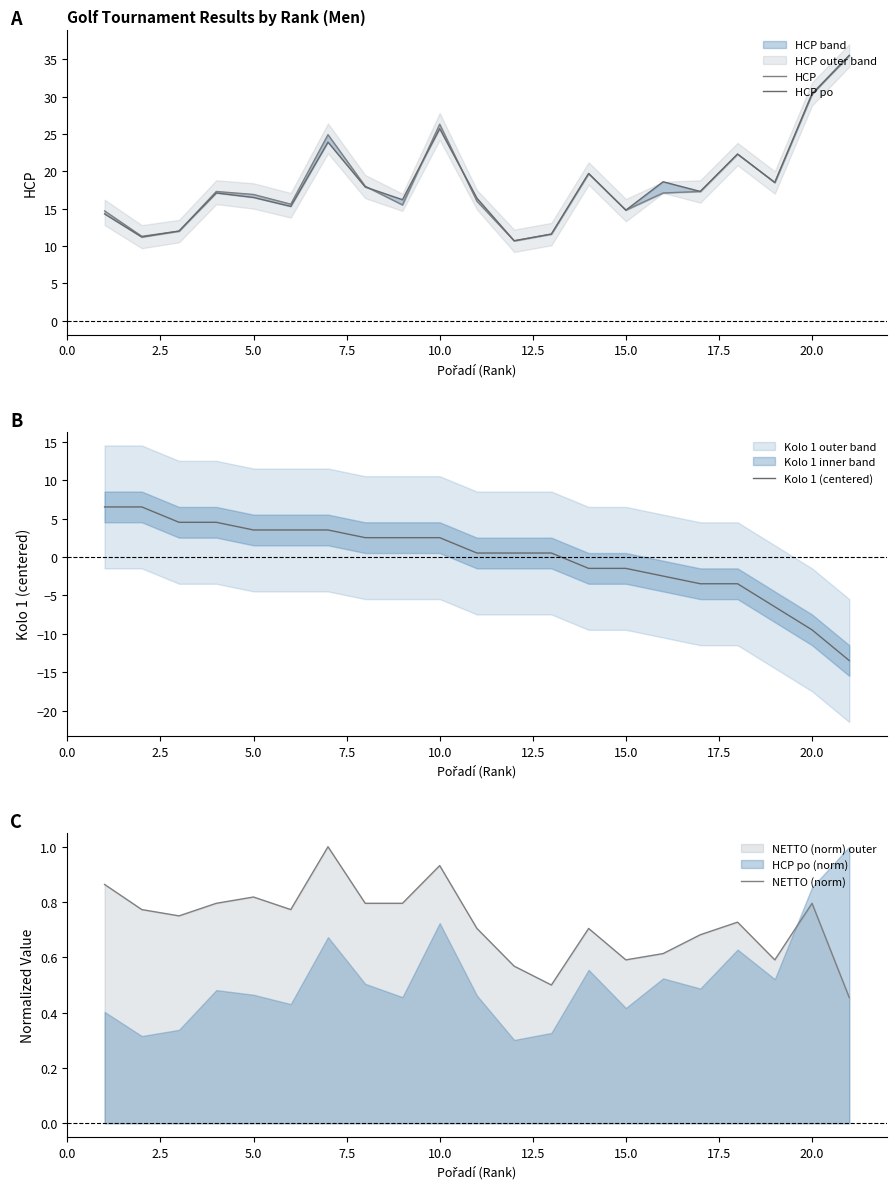

Which series has the widest spread of values?

HCP